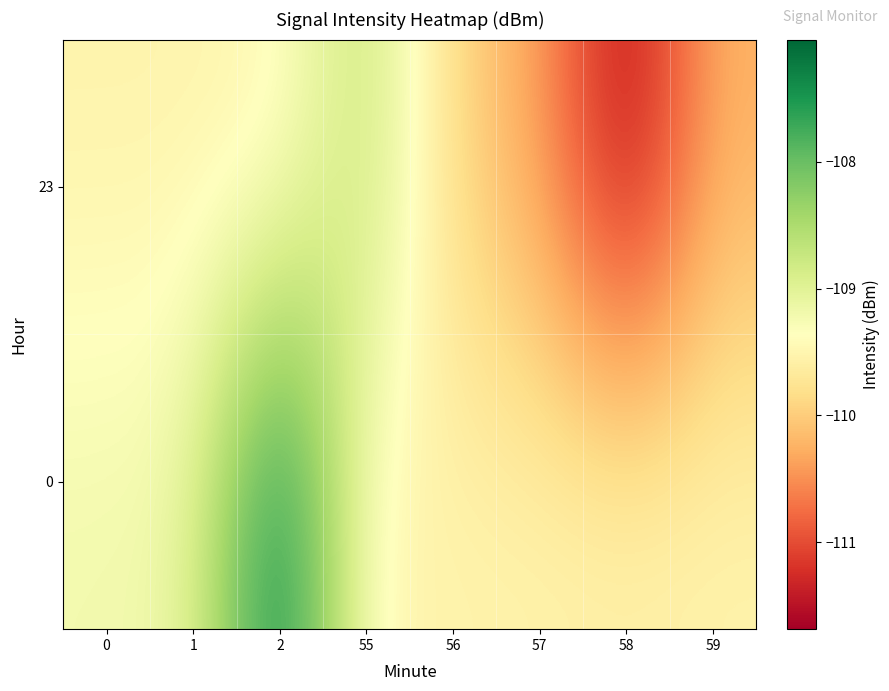

At how many categories does at least one series exceed -108?

1